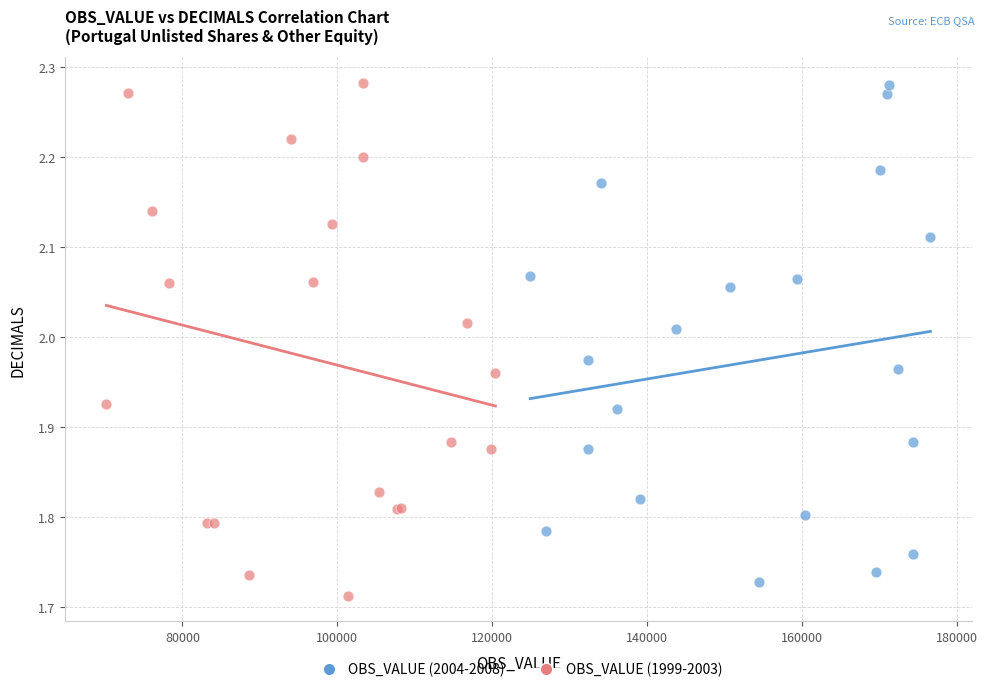

What are all the series names shown in the legend?

OBS_VALUE (2004-2008), OBS_VALUE (1999-2003)